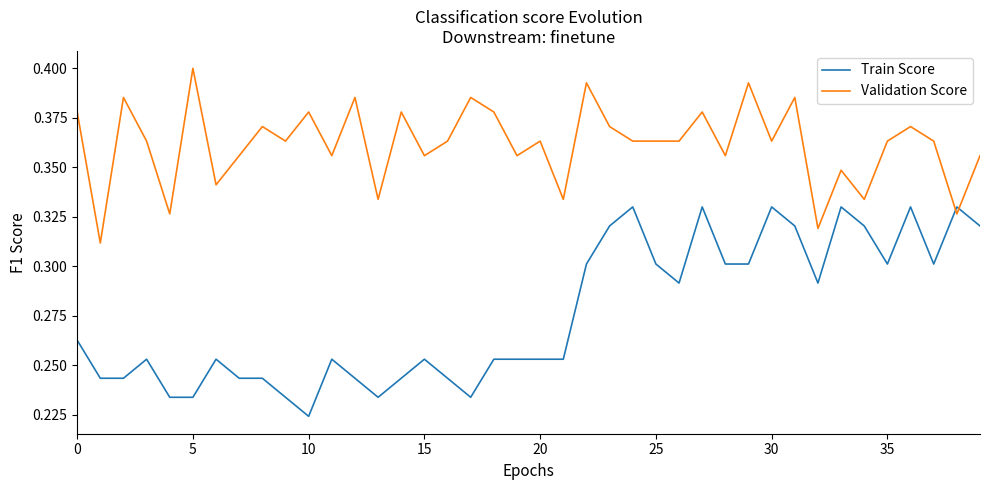

Which series has the largest total across all categories?

Validation Score